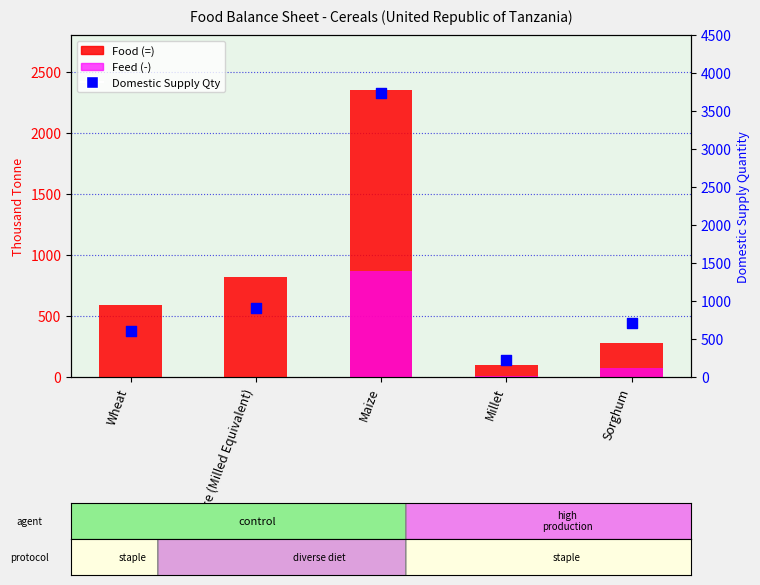

Which series has the largest Y range (max minus min)?

Domestic Supply Qty